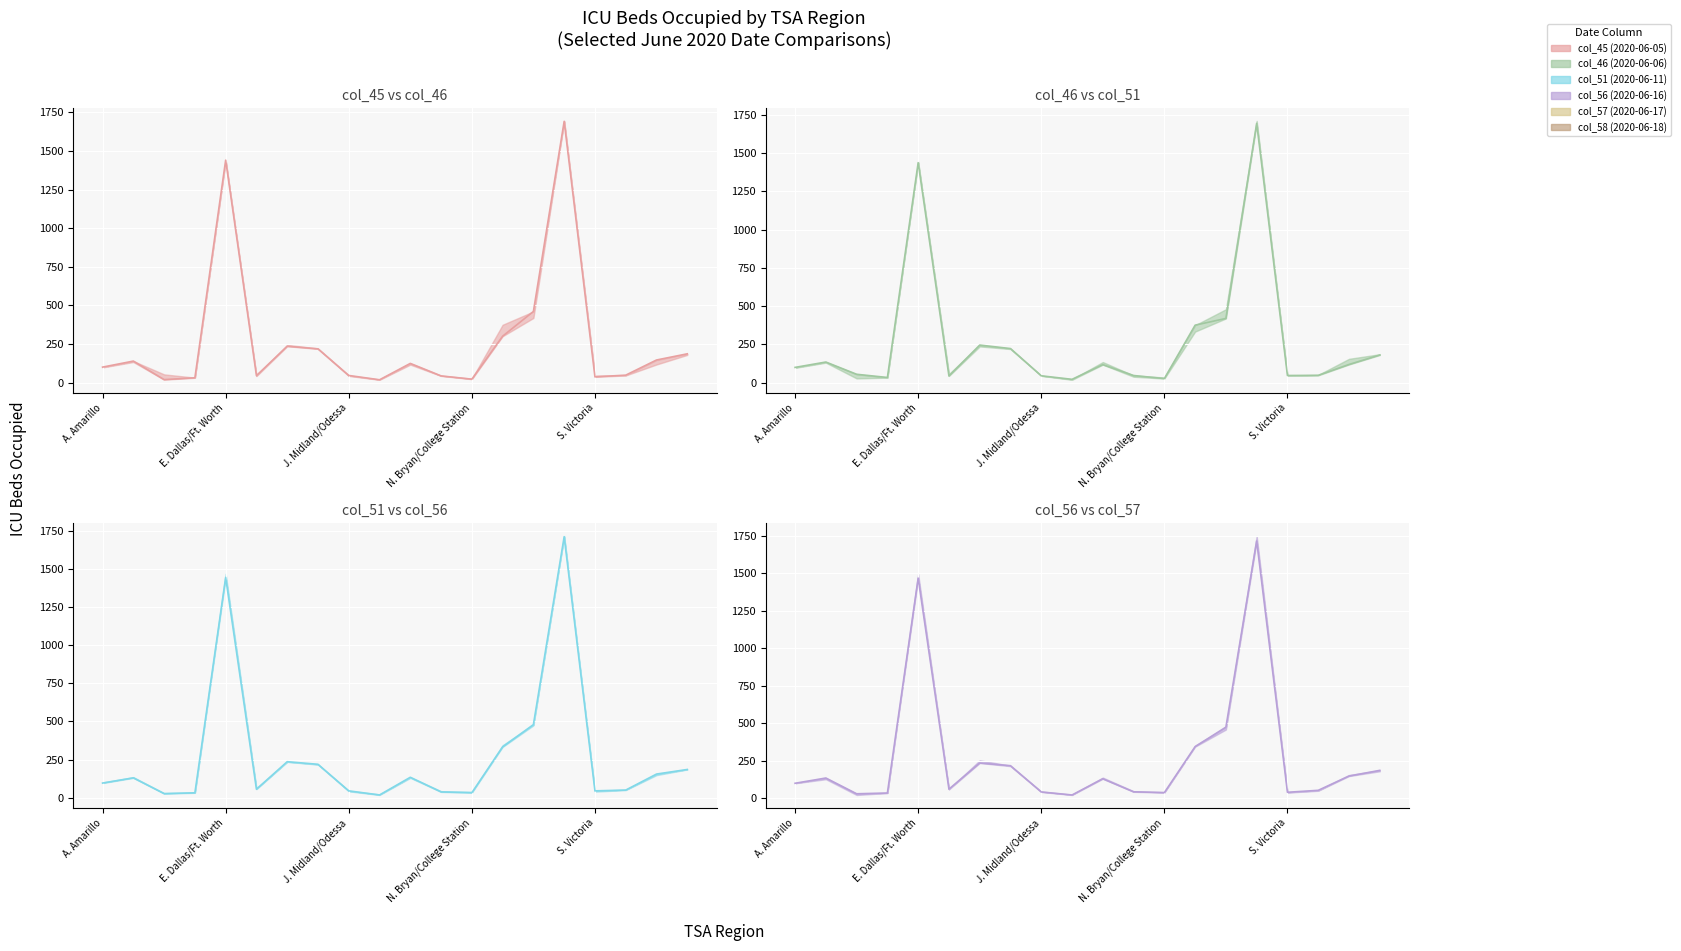

What is the difference between the col_46 (2020-06-06) line values at 19 and N. Bryan/College Station?

147